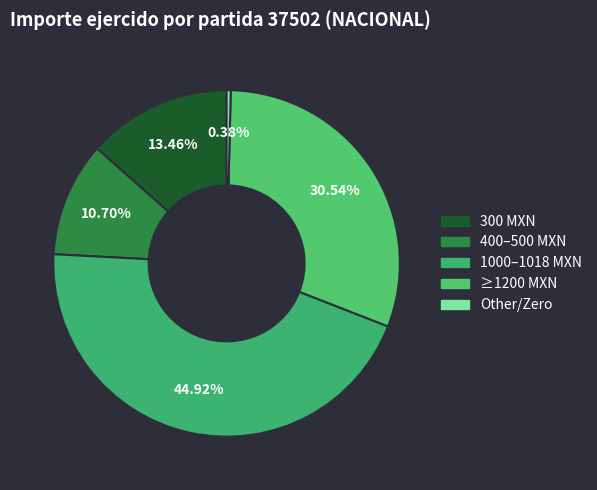

How many slices are in this pie chart?

5